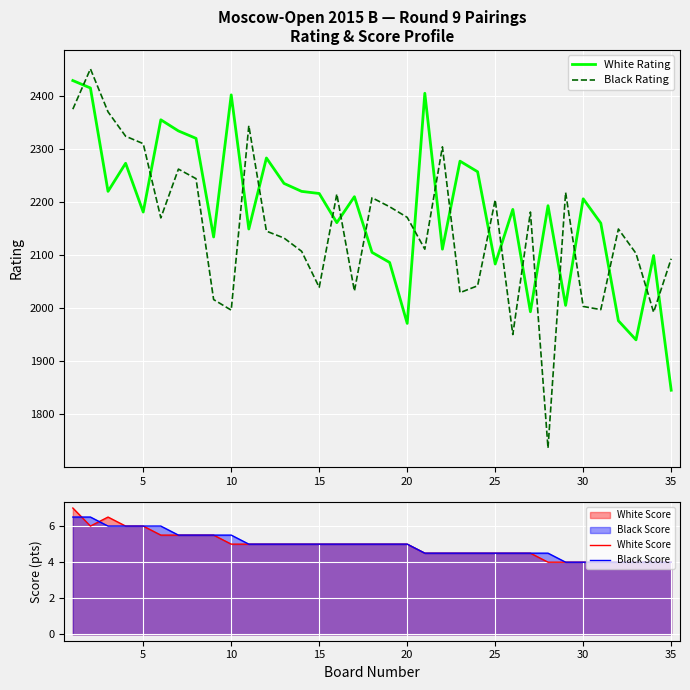

Count the number of data series in this chart.

4